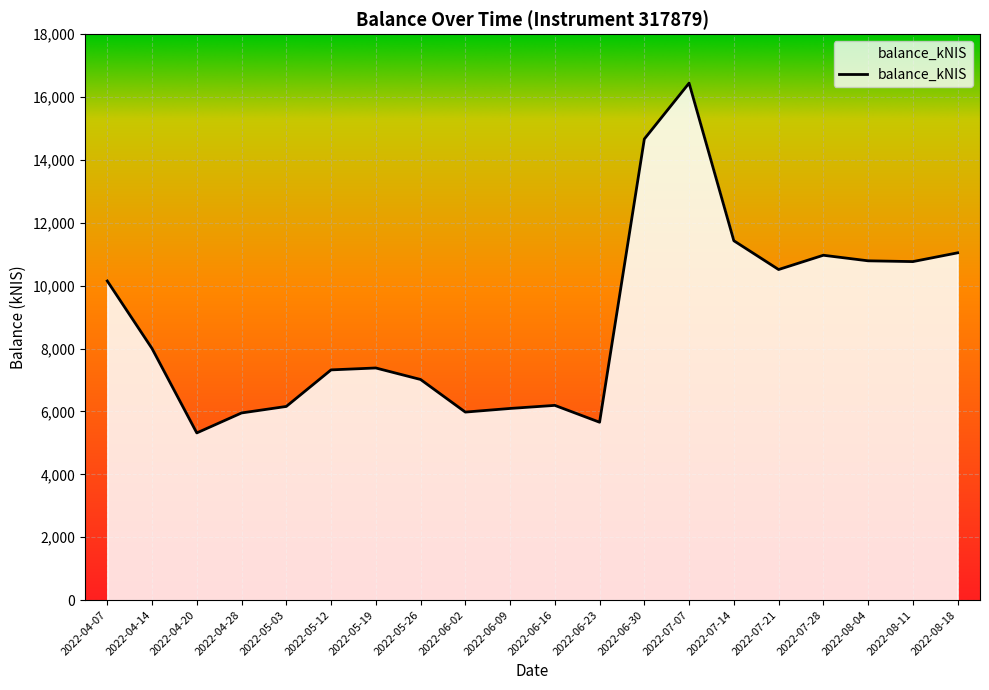

Between 2022-05-19 and 2022-06-23, which is larger?

2022-05-19